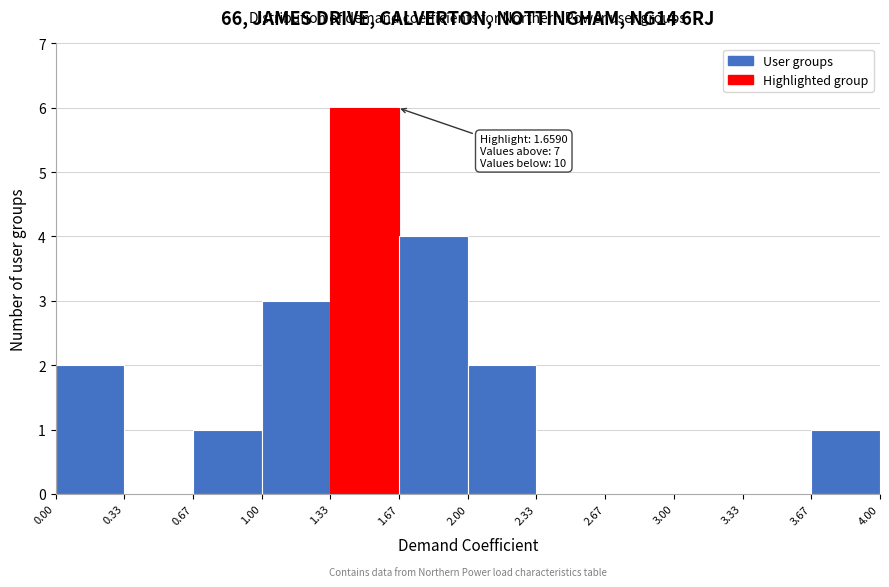

Over which range of the x-axis is the bar tallest?

1.33 to 1.67